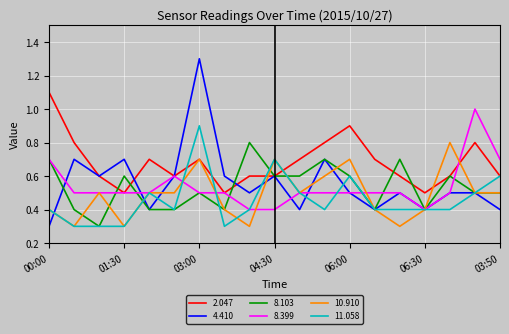

Does the chart have visible grid lines?

Yes